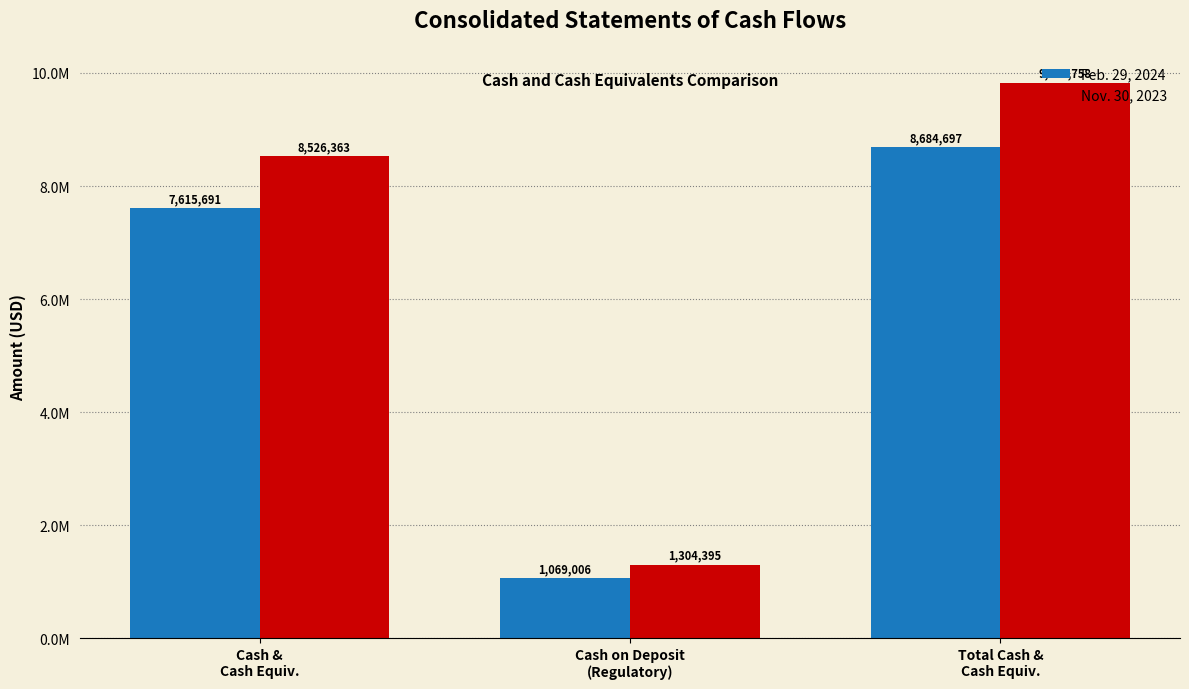

True or false: Nov. 30, 2023 has a value of 9830758 at Total Cash &
Cash Equiv..

True